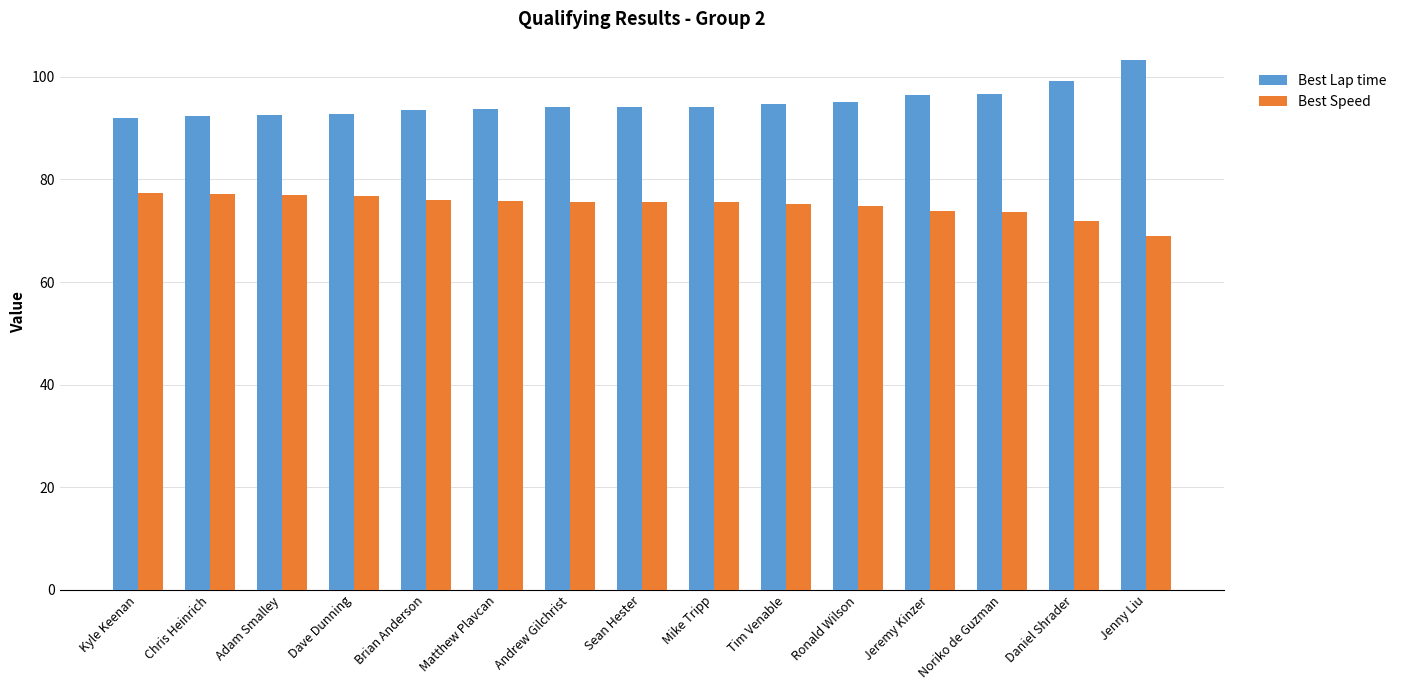

At how many categories does at least one series exceed 90?

15